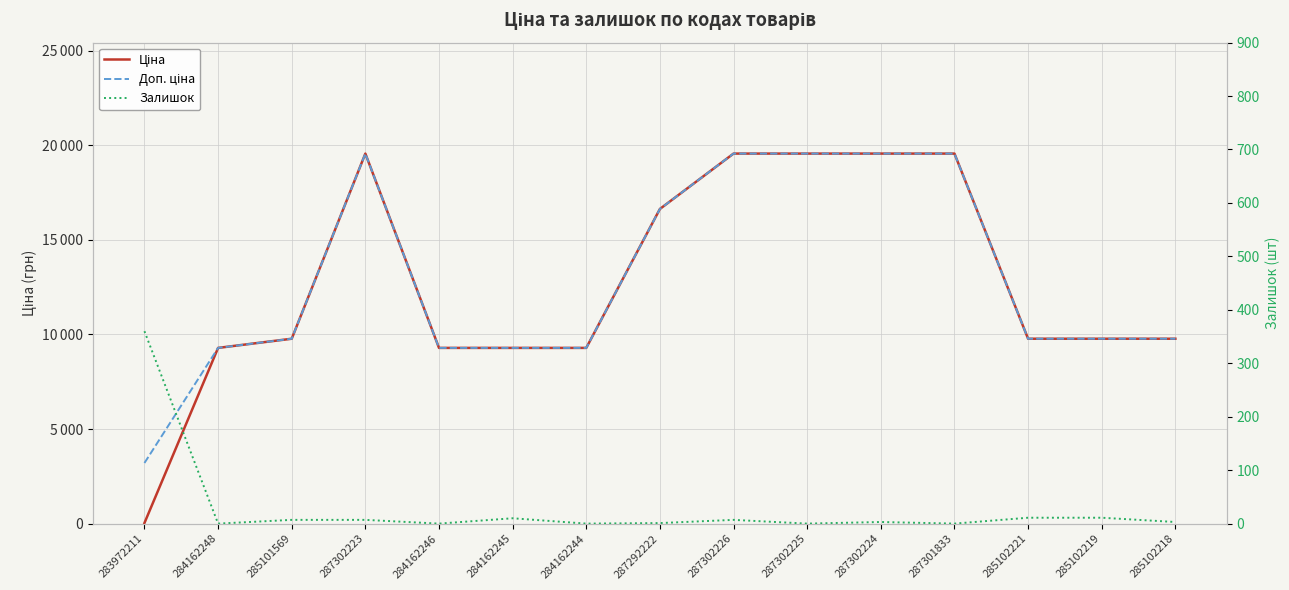

What is the difference between the maximum and minimum values in the Залишок series?

360.0